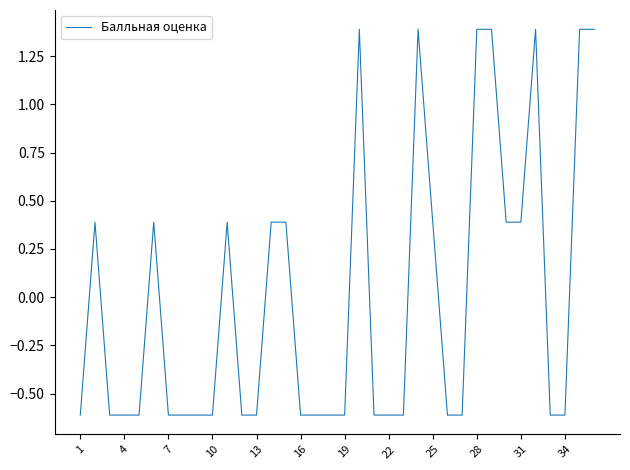

What is the difference between the maximum and minimum values?

2.0